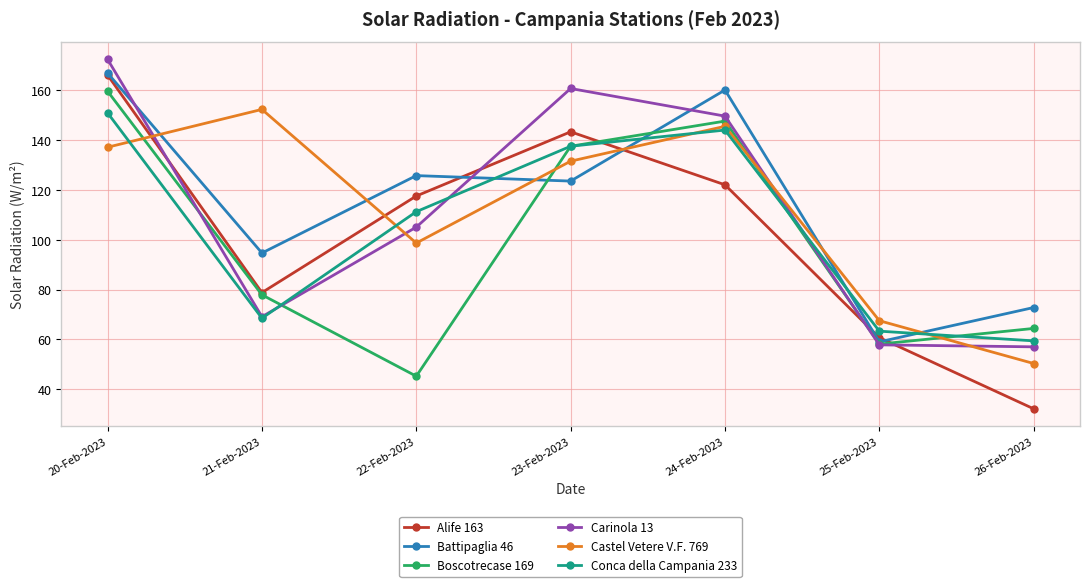

At which category does Castel Vetere V.F. 769 reach its first local valley?

22-Feb-2023